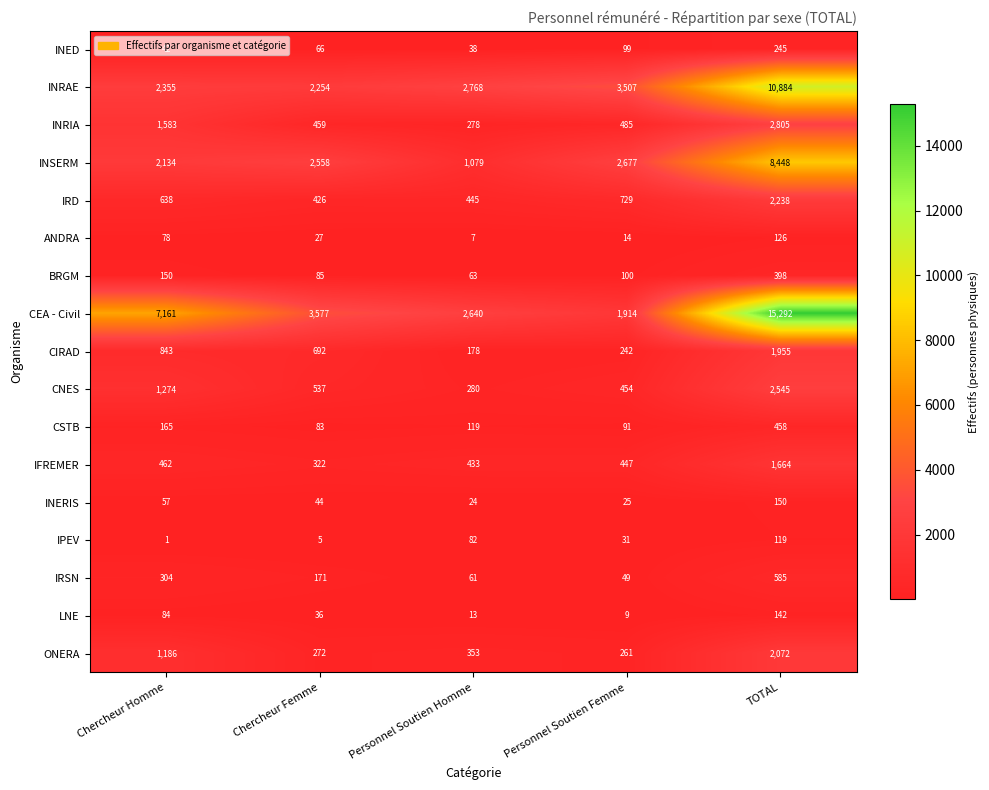

At which category is the sum across all series the highest?

TOTAL